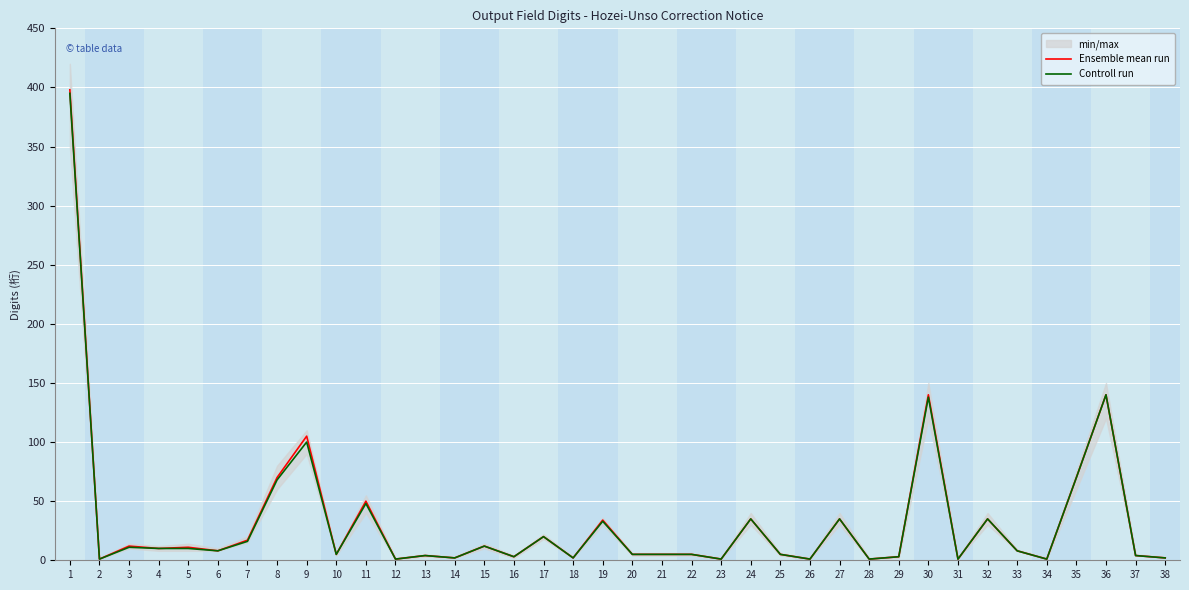

The value of Controll run at 29 is 4. True or false?

False